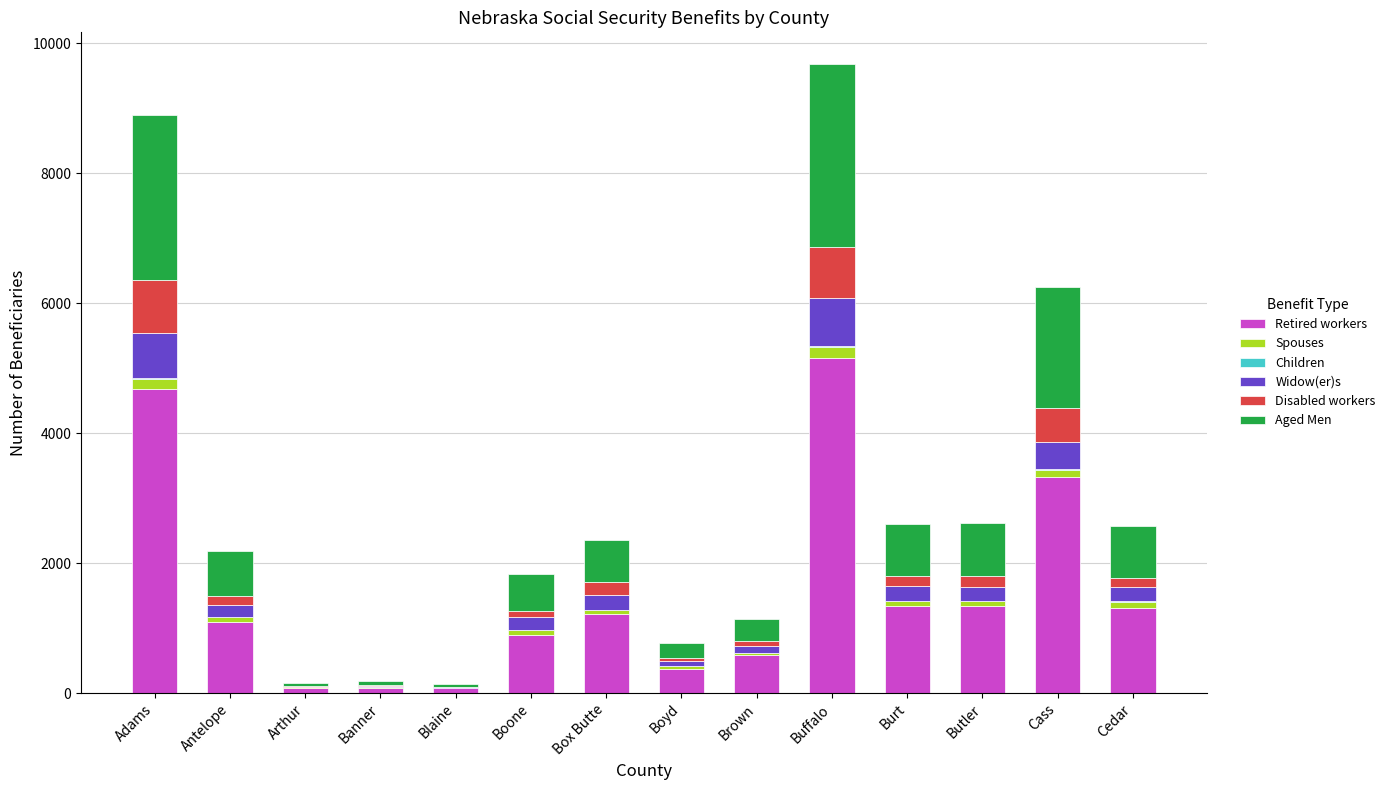

What is the maximum value for Retired workers?

5148